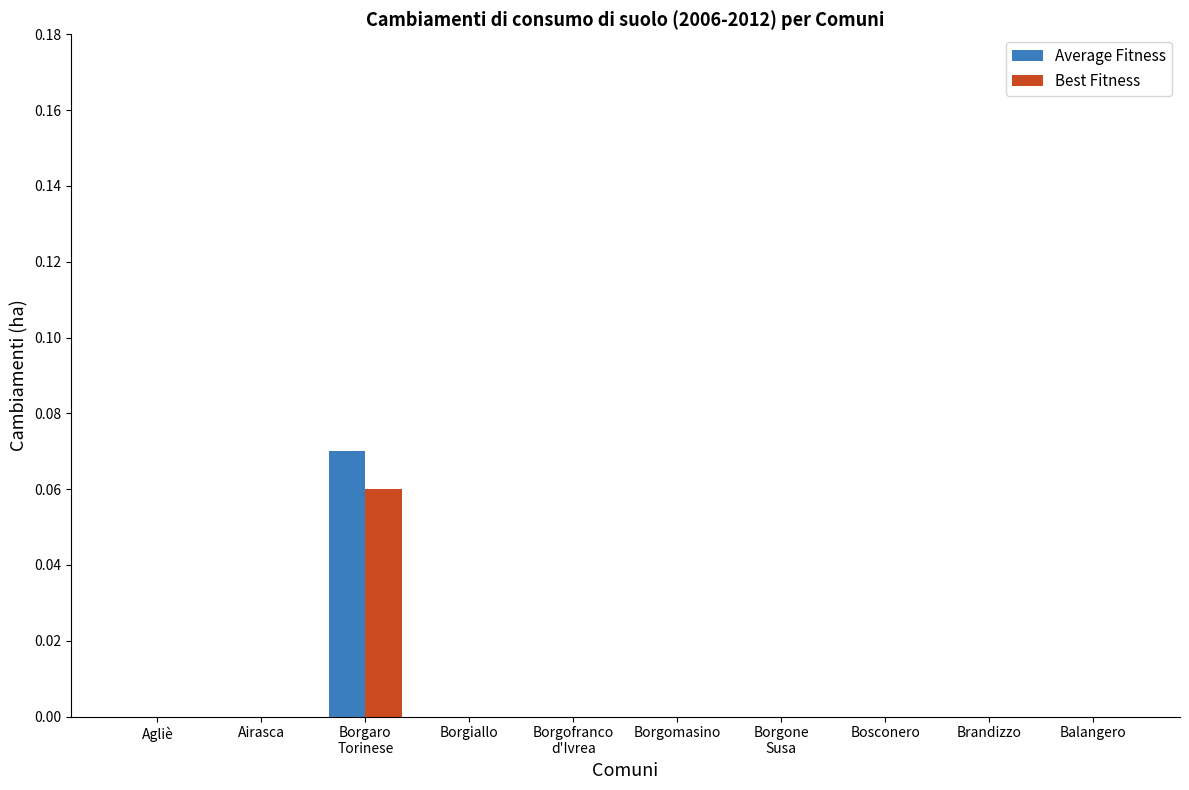

The Best Fitness series shows 0.0 at Agliè. True or false?

True